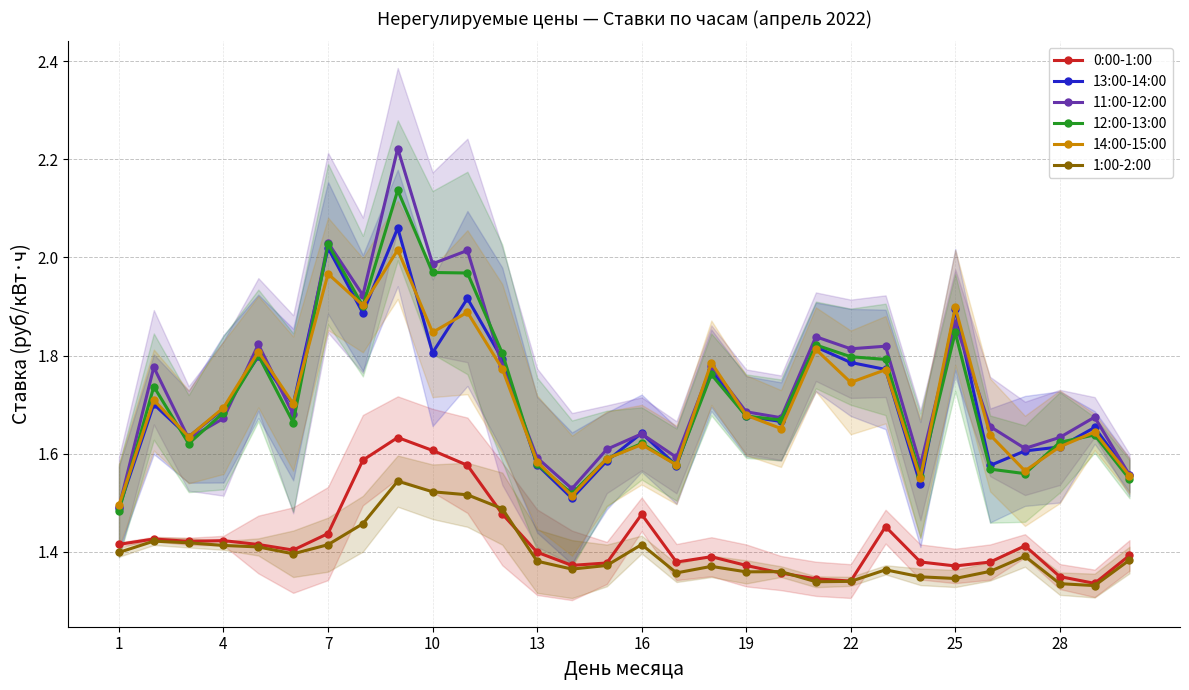

True or false: 1:00-2:00 and 13:00-14:00 cross at least once.

False